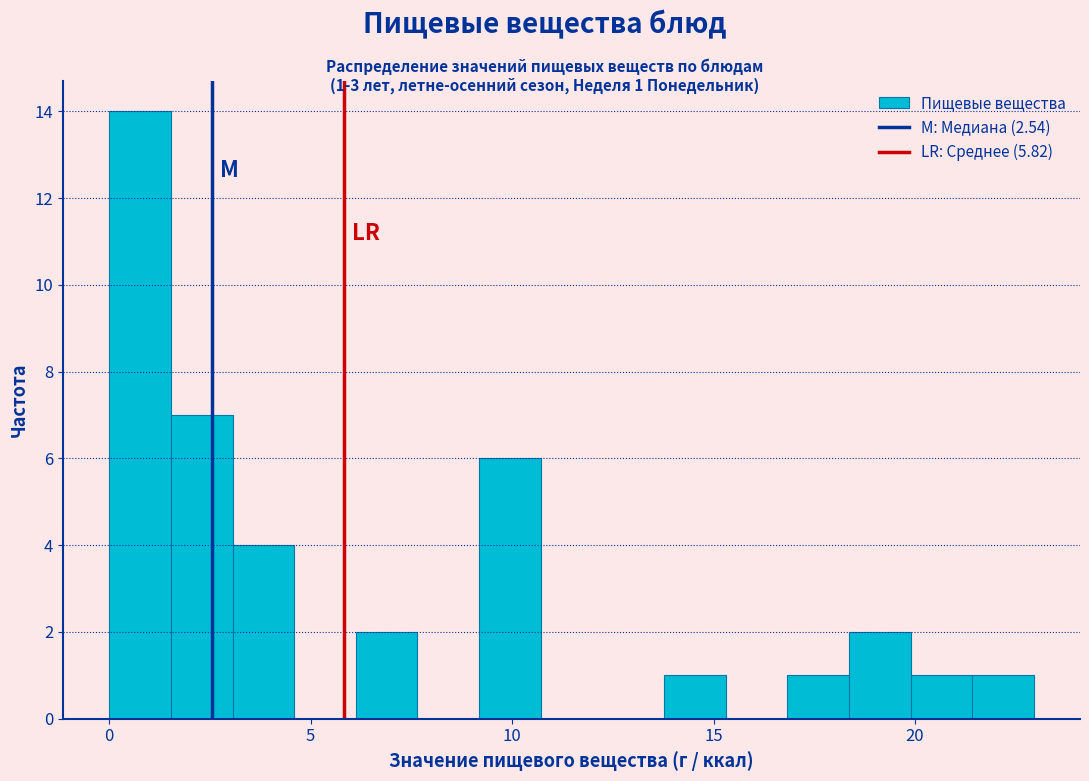

Around what value on the x-axis is the tallest bar? Give the approximate position of its centre, as read against the axis.

1.0